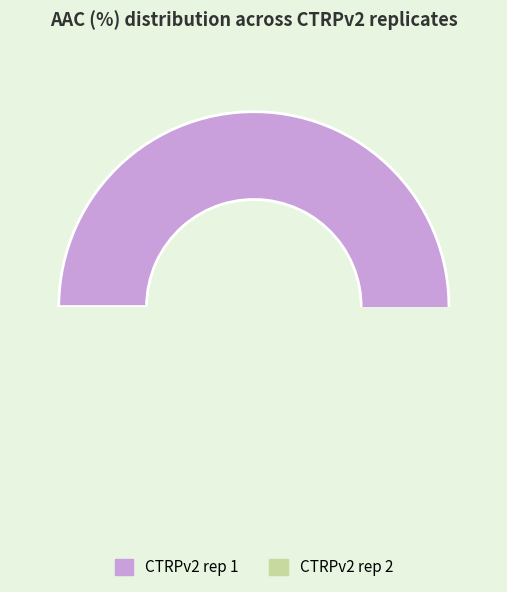

Do CTRPv2 rep 2 and CTRPv2 rep 1 together represent more than half of the pie?

Yes